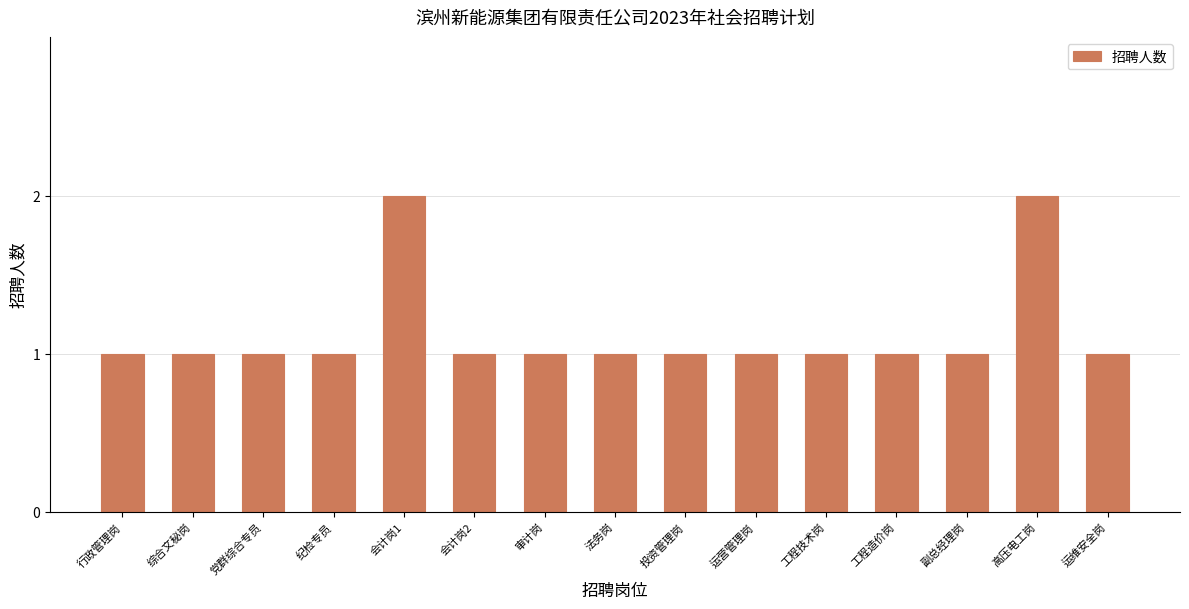

What is the change in value from 法务岗 to 高压电工岗?

+1